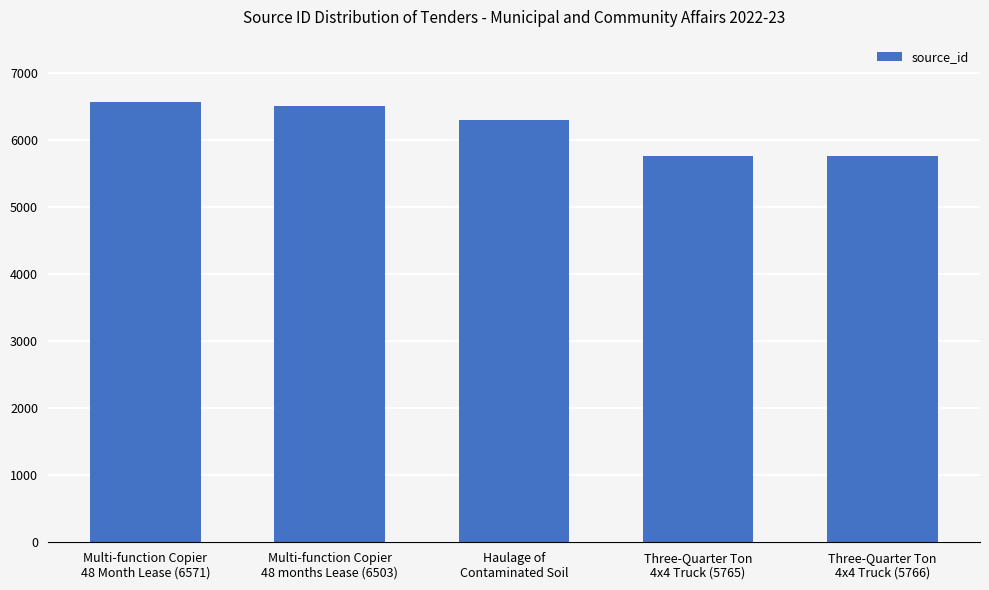

What is the value of the 2nd bar from the left?

6503